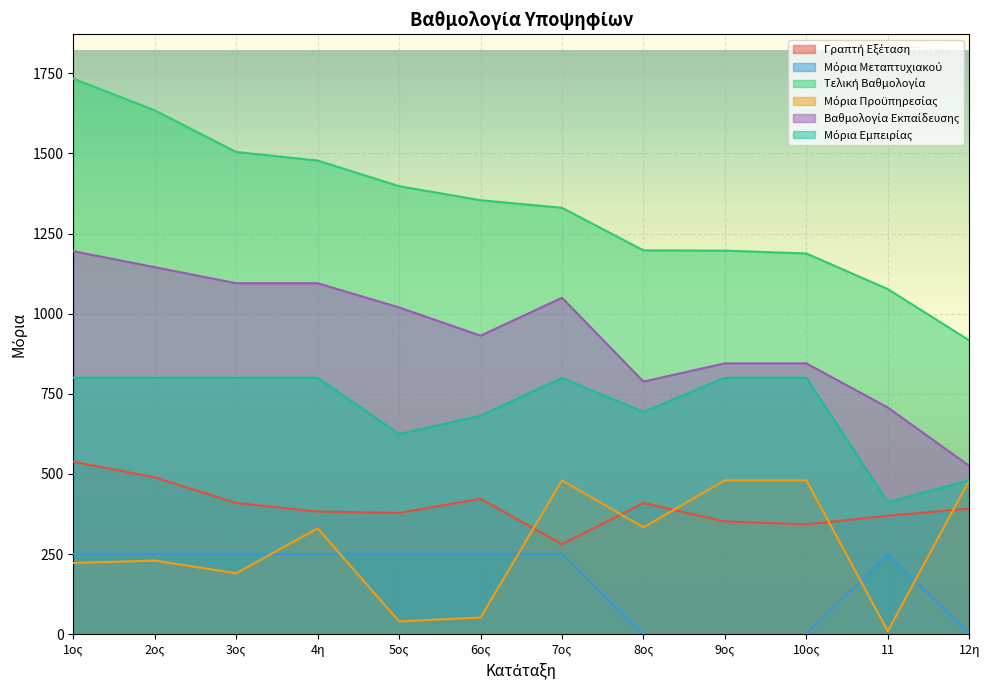

What is the sum of the Μόρια Προϋπηρεσίας values at 11 and 5ος?

49.5